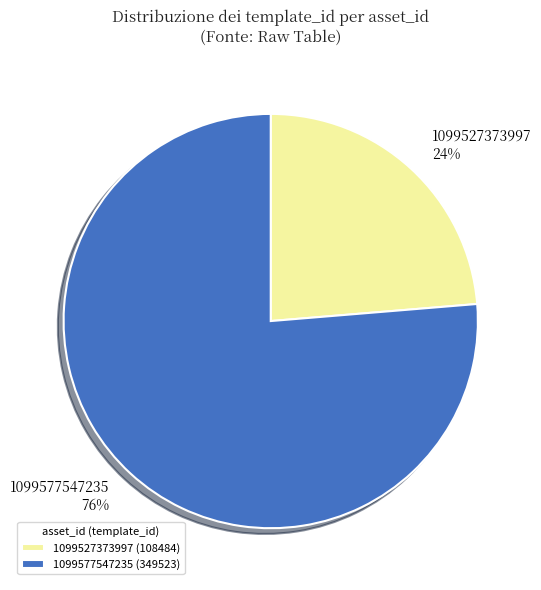

True or false: 1099577547235 accounts for 76% of the total.

True